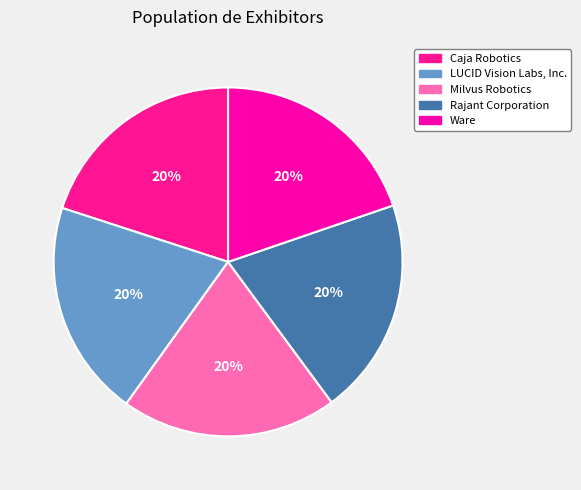

What is the largest slice in the pie chart?

Rajant Corporation